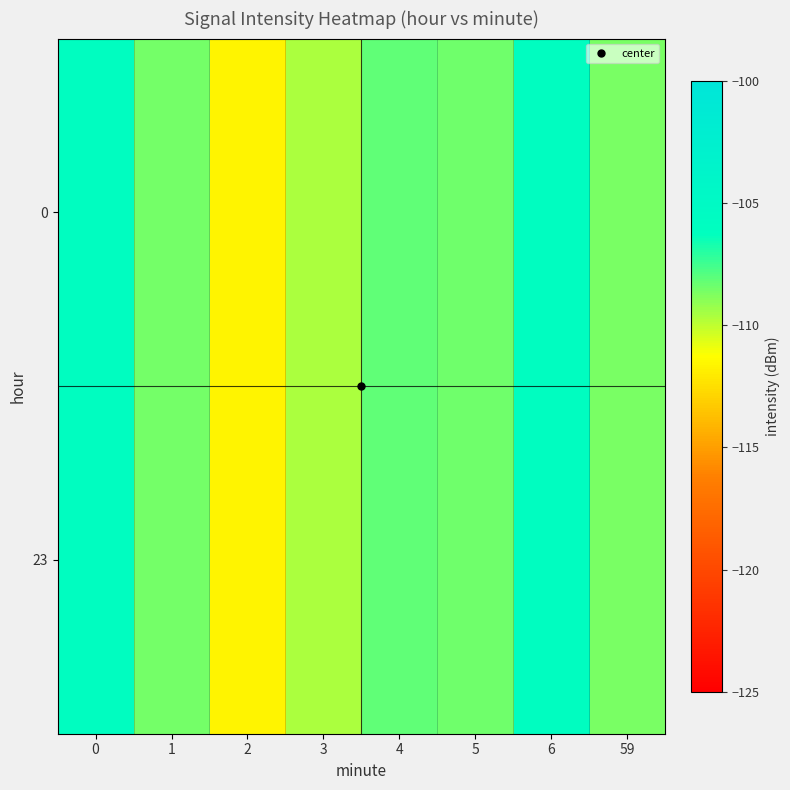

Reading left to right, transcribe all the data shown in this chart.

0: 0=-106.0	1=-108.6	2=-111.7	3=-109.6	4=-108.2	5=-108.4	6=-105.9	59=-108.6
23: 0=-106.0	1=-108.6	2=-111.7	3=-109.6	4=-108.2	5=-108.4	6=-105.9	59=-108.6